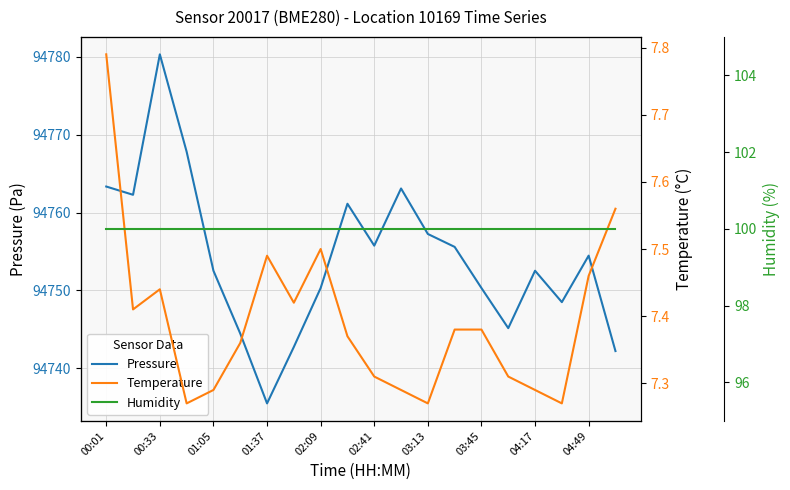

Reading left to right, what are all the values shown in this chart?

Pressure: 94763.3	94762.3	94780.3	94767.8	94752.5	94744.5	94735.5	94742.8	94750.3	94761.1	94755.8	94763.1	94757.2	94755.6	94750.3	94745.2	94752.5	94748.5	94754.5	94742.2
Temperature: 7.8	7.4	7.4	7.3	7.3	7.4	7.5	7.4	7.5	7.4	7.3	7.3	7.3	7.4	7.4	7.3	7.3	7.3	7.5	7.6
Humidity: 100.0	100.0	100.0	100.0	100.0	100.0	100.0	100.0	100.0	100.0	100.0	100.0	100.0	100.0	100.0	100.0	100.0	100.0	100.0	100.0